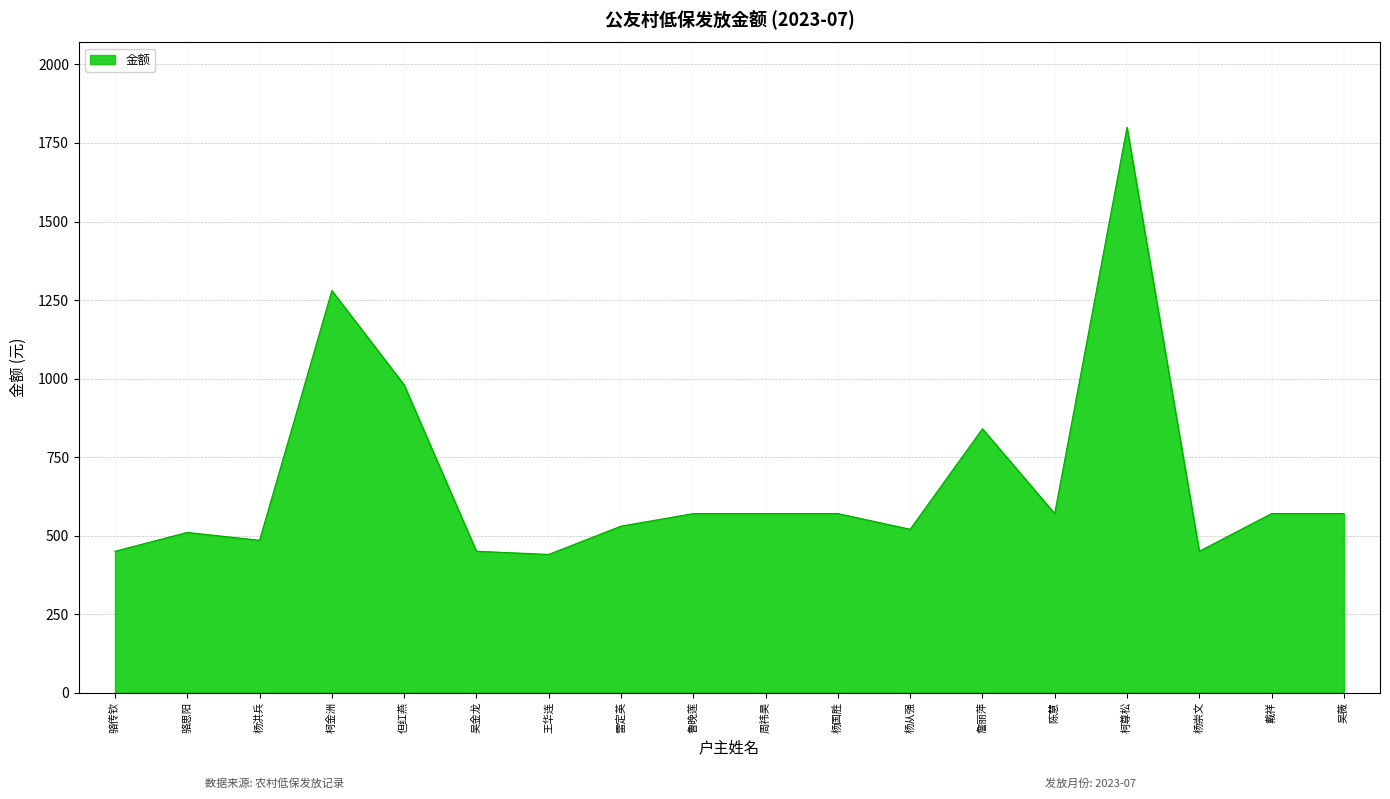

Does the chart have visible grid lines?

Yes